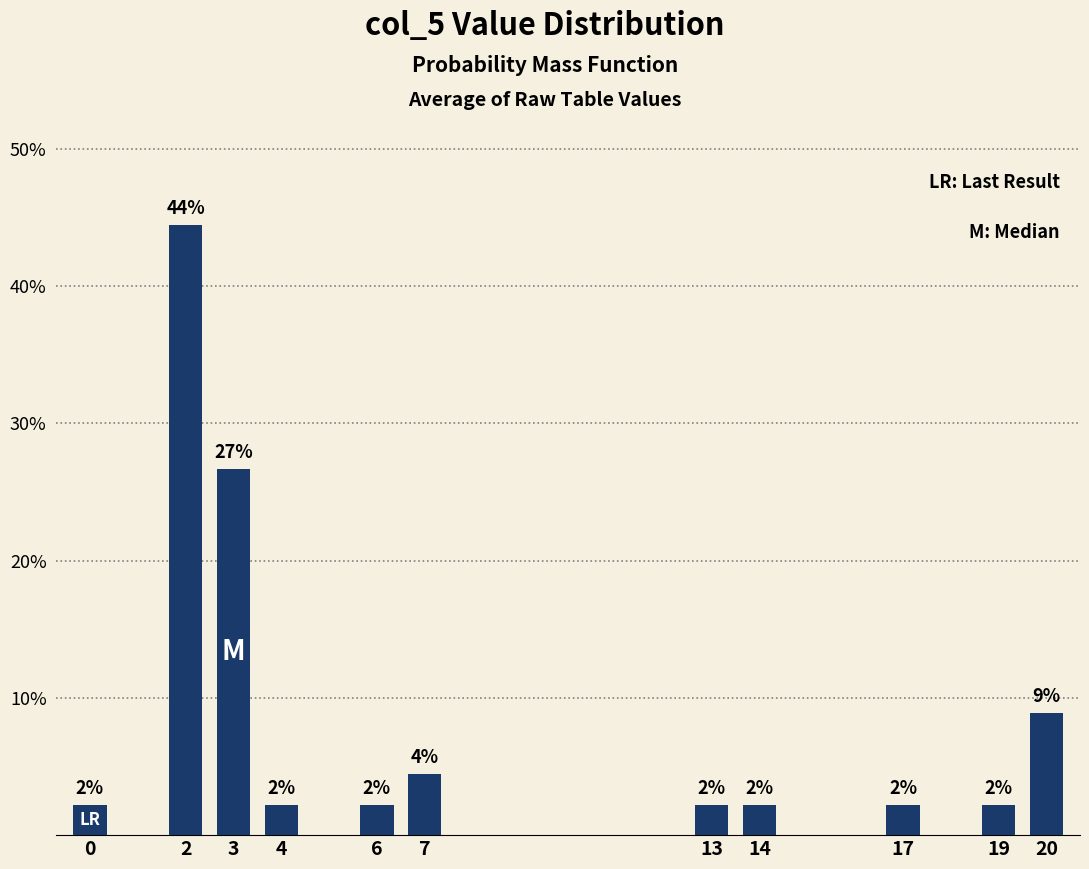

Are the bars horizontal?

No